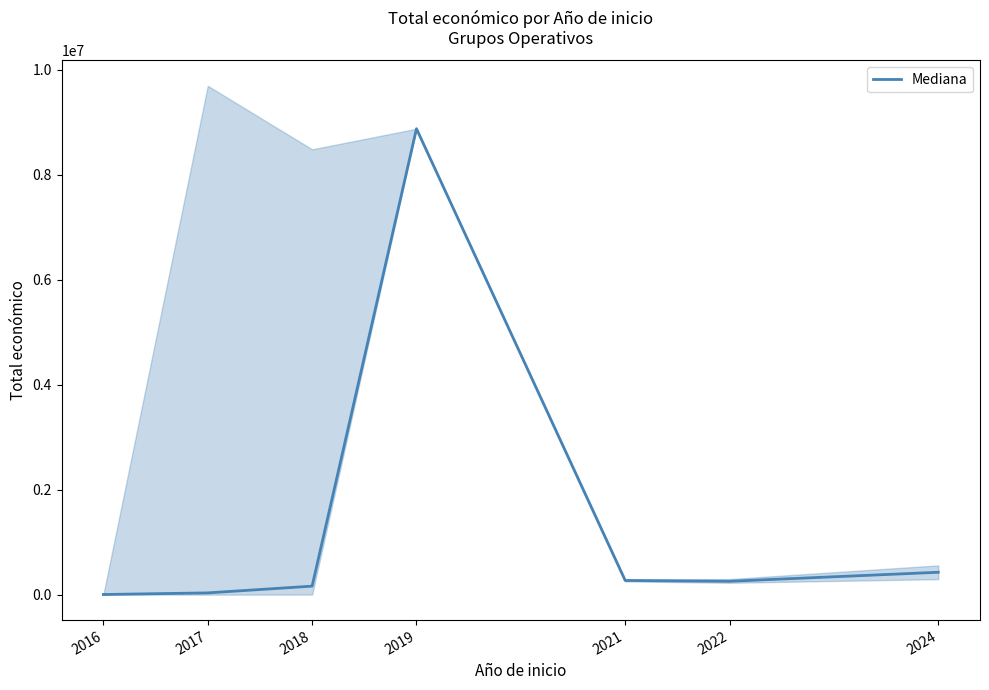

Rank the categories by value from highest to lowest.

2019, 2024, 2021, 2022, 2018, 2017, 2016